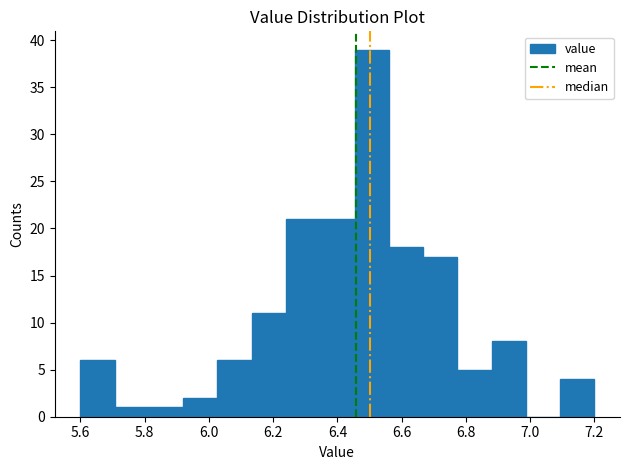

Which range on the x-axis has the tallest bar?

6.46 to 6.56